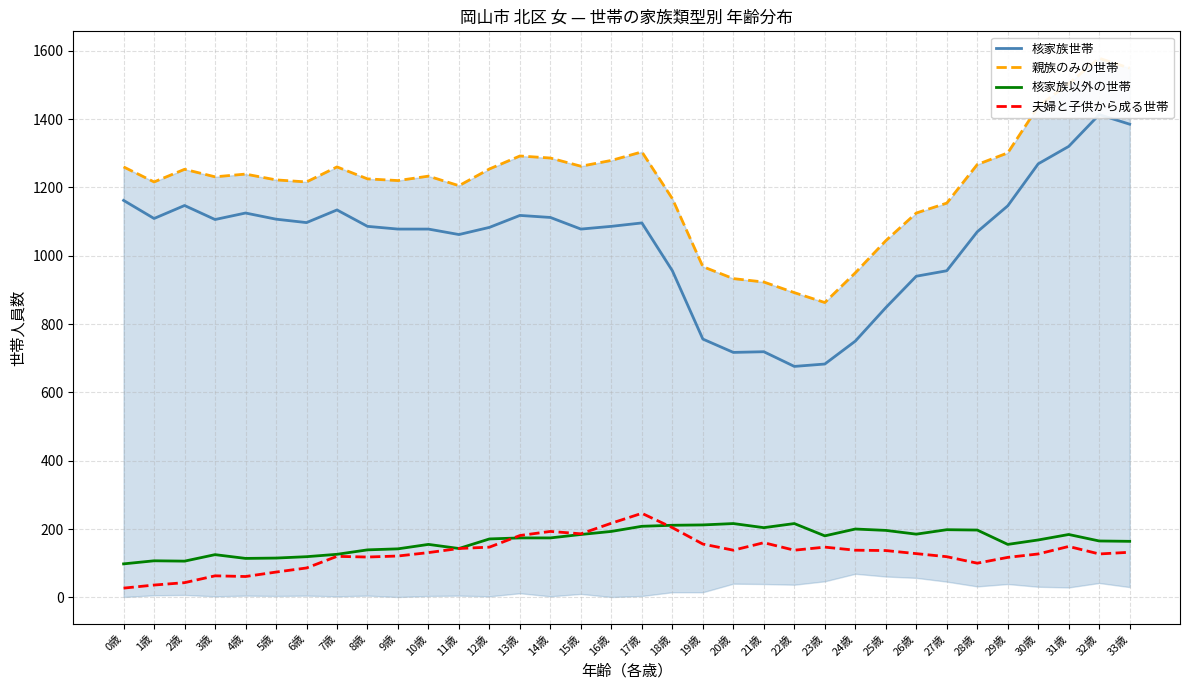

Is the value of 親族のみの世帯 at 20歳 greater than the value of 夫婦と子供から成る世帯 at 3歳?

Yes